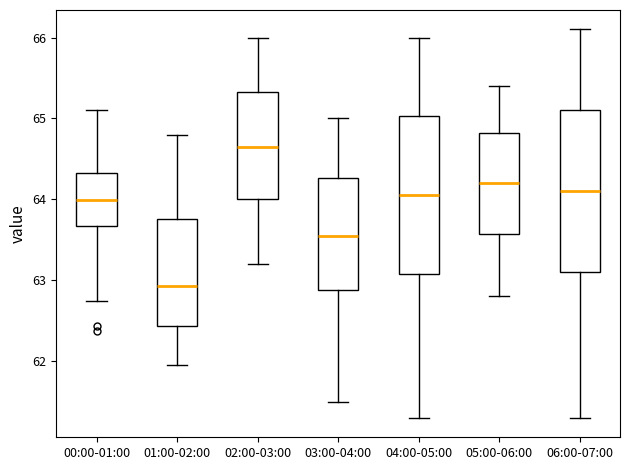

Which box has the highest median line?

02:00-03:00